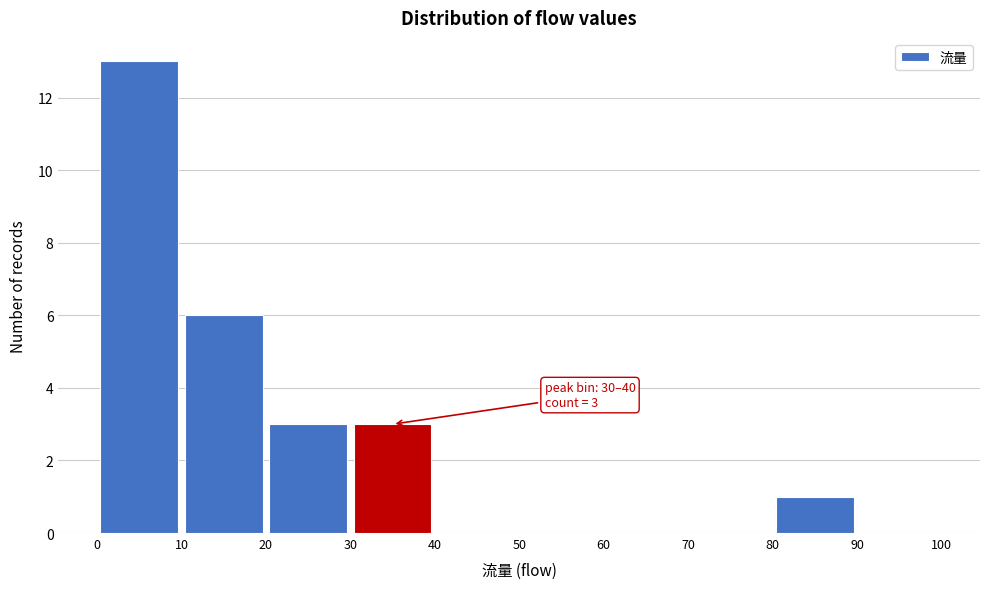

Over which range of the x-axis is the bar tallest?

0 to 10